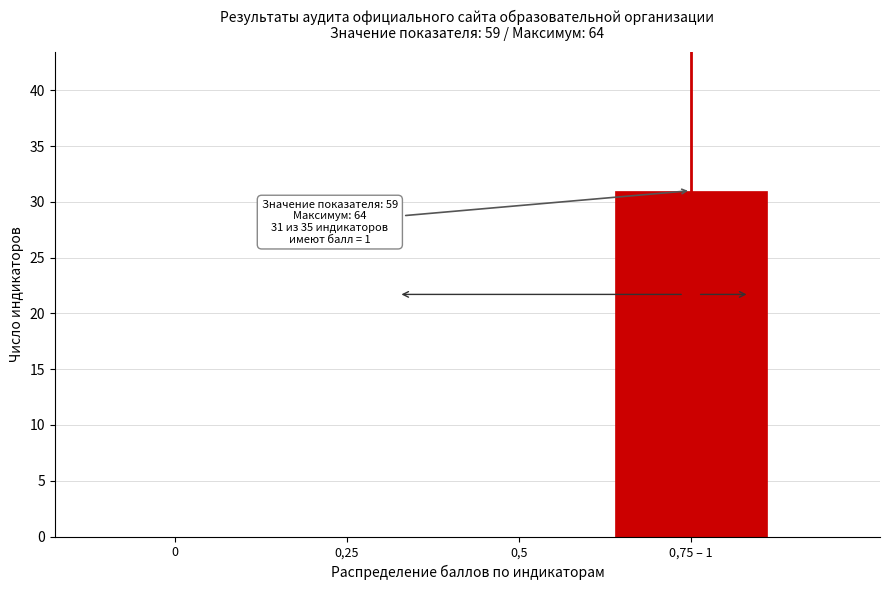

Reading right to left, extract all data points from this chart.

0,75 – 1=31	0,5=0	0,25=0	0=0